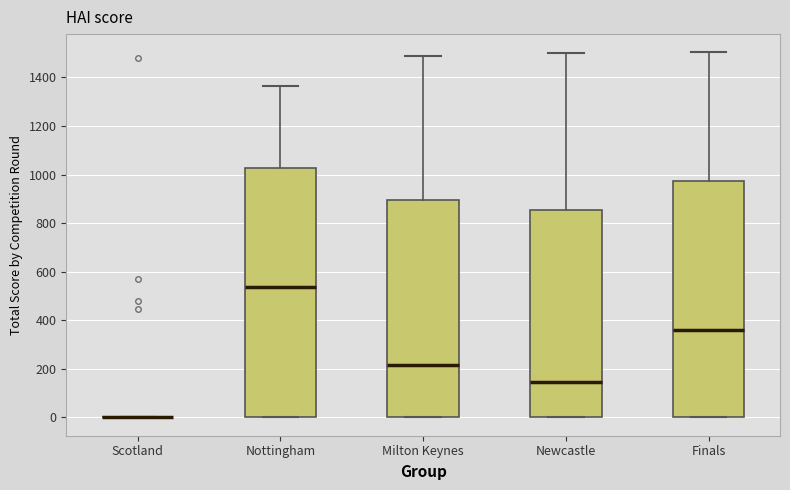

Where does the median line of the box for Newcastle sit on the y-axis? The values are not printed on the chart, so give them approximately, as read against the axis.

140